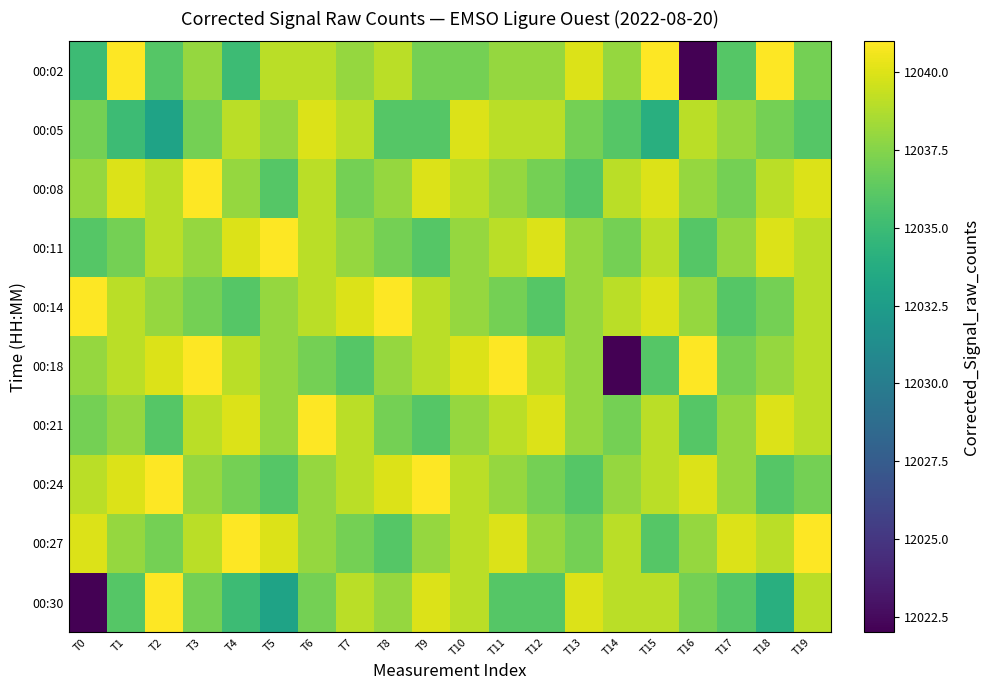

Reading left to right, extract all data points from this chart.

00:02: T0=12035	T1=12041	T2=12036	T3=12038	T4=12035	T5=12039	T6=12039	T7=12038	T8=12039	T9=12037	T10=12037	T11=12038	T12=12038	T13=12040	T14=12038	T15=12041	T16=12022	T17=12036	T18=12041	T19=12037
00:05: T0=12037	T1=12035	T2=12033	T3=12037	T4=12039	T5=12038	T6=12040	T7=12039	T8=12036	T9=12036	T10=12040	T11=12039	T12=12039	T13=12037	T14=12036	T15=12034	T16=12039	T17=12038	T18=12037	T19=12036
00:08: T0=12038	T1=12040	T2=12039	T3=12041	T4=12038	T5=12036	T6=12039	T7=12037	T8=12038	T9=12040	T10=12039	T11=12038	T12=12037	T13=12036	T14=12039	T15=12040	T16=12038	T17=12037	T18=12039	T19=12040
00:11: T0=12036	T1=12037	T2=12039	T3=12038	T4=12040	T5=12041	T6=12039	T7=12038	T8=12037	T9=12036	T10=12038	T11=12039	T12=12040	T13=12038	T14=12037	T15=12039	T16=12036	T17=12038	T18=12040	T19=12039
00:14: T0=12041	T1=12039	T2=12038	T3=12037	T4=12036	T5=12038	T6=12039	T7=12040	T8=12041	T9=12039	T10=12038	T11=12037	T12=12036	T13=12038	T14=12039	T15=12040	T16=12038	T17=12036	T18=12037	T19=12039
00:18: T0=12038	T1=12039	T2=12040	T3=12041	T4=12039	T5=12038	T6=12037	T7=12036	T8=12038	T9=12039	T10=12040	T11=12041	T12=12039	T13=12038	T14=12022	T15=12036	T16=12041	T17=12037	T18=12038	T19=12039
00:21: T0=12037	T1=12038	T2=12036	T3=12039	T4=12040	T5=12038	T6=12041	T7=12039	T8=12037	T9=12036	T10=12038	T11=12039	T12=12040	T13=12038	T14=12037	T15=12039	T16=12036	T17=12038	T18=12040	T19=12039
00:24: T0=12039	T1=12040	T2=12041	T3=12038	T4=12037	T5=12036	T6=12038	T7=12039	T8=12040	T9=12041	T10=12039	T11=12038	T12=12037	T13=12036	T14=12038	T15=12039	T16=12040	T17=12038	T18=12036	T19=12037
00:27: T0=12040	T1=12038	T2=12037	T3=12039	T4=12041	T5=12040	T6=12038	T7=12037	T8=12036	T9=12038	T10=12039	T11=12040	T12=12038	T13=12037	T14=12039	T15=12036	T16=12038	T17=12040	T18=12039	T19=12041
00:30: T0=12022	T1=12036	T2=12041	T3=12037	T4=12035	T5=12033	T6=12037	T7=12039	T8=12038	T9=12040	T10=12039	T11=12036	T12=12036	T13=12040	T14=12039	T15=12039	T16=12037	T17=12036	T18=12034	T19=12039